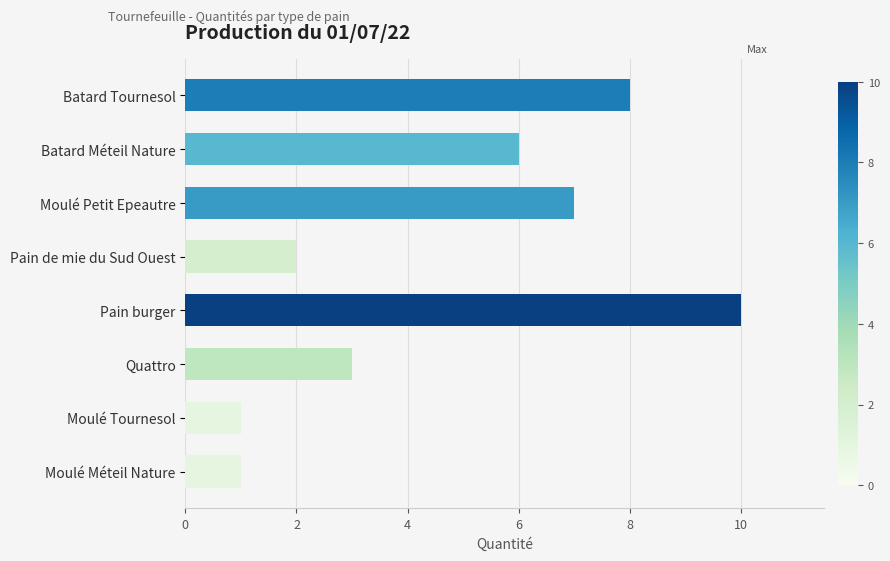

What is the value of the 4th bar from the top?

2